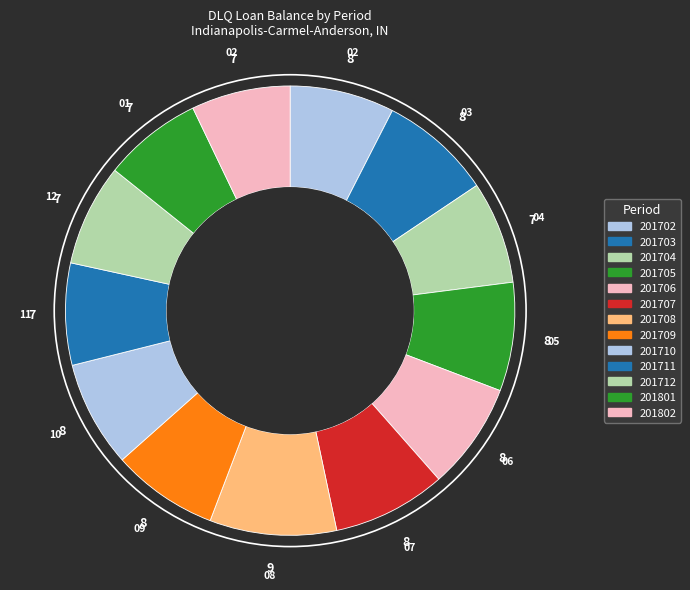

Which has a higher value, 201802 or 201708?

201708